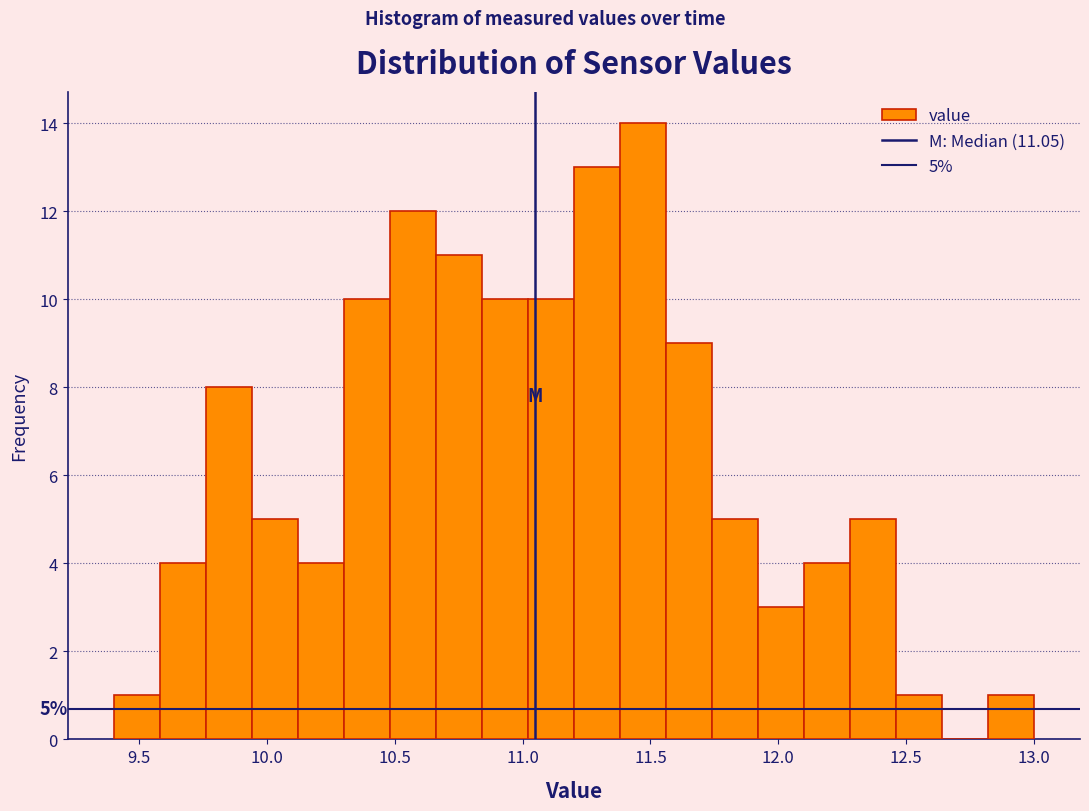

Around what value on the x-axis is the tallest bar? Give the approximate position of its centre, as read against the axis.

11.45